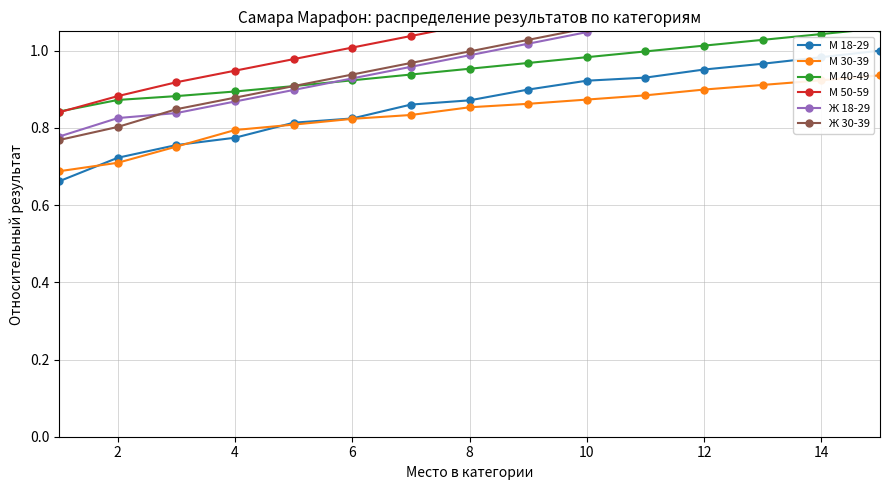

What is the difference between the maximum and minimum values in the М 30-39 series?

0.2